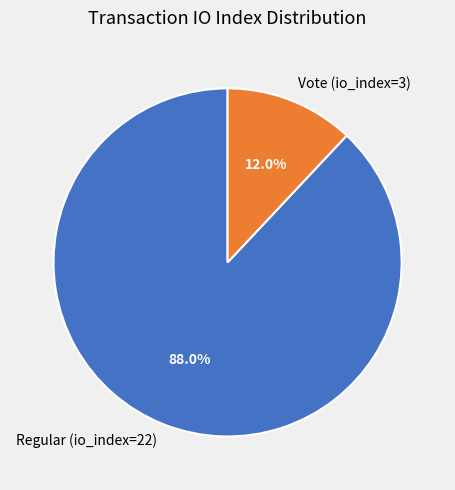

Is the sum of Vote (io_index=3) and Regular (io_index=22) greater than half?

Yes